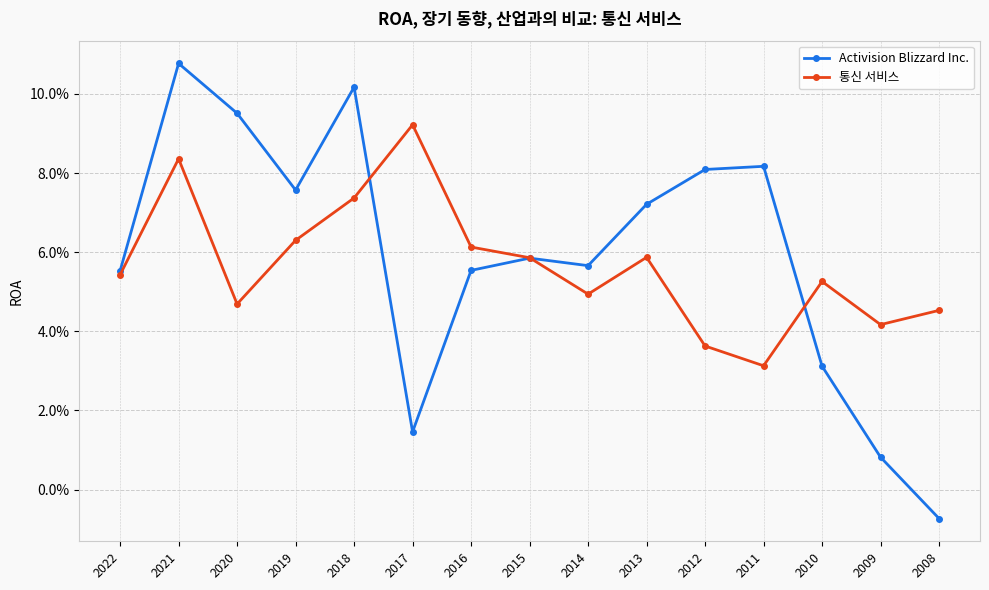

Which series has the largest total across all categories?

Activision Blizzard Inc.